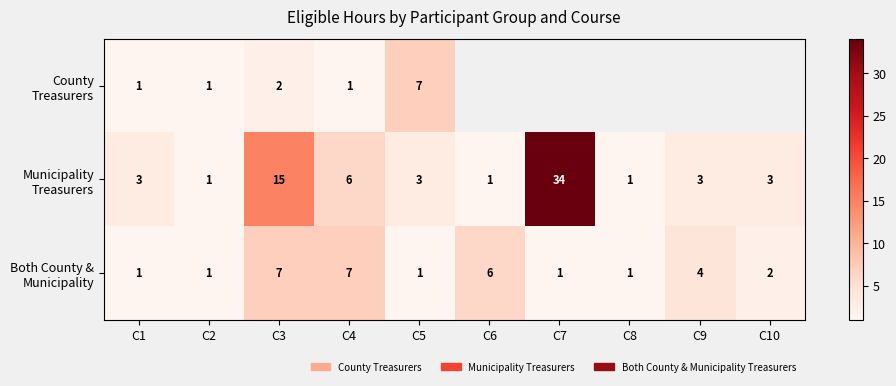

Which series changed the most between C3 and C5?

Municipality Treasurers